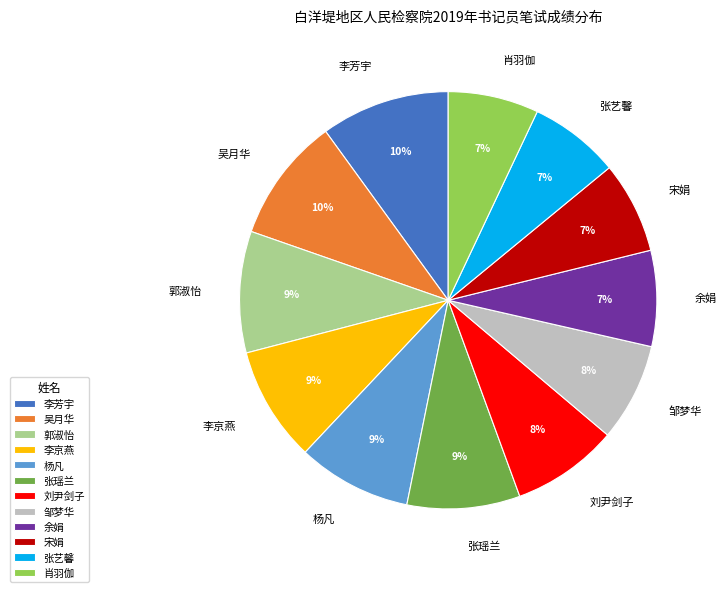

How many slices are in this pie chart?

12